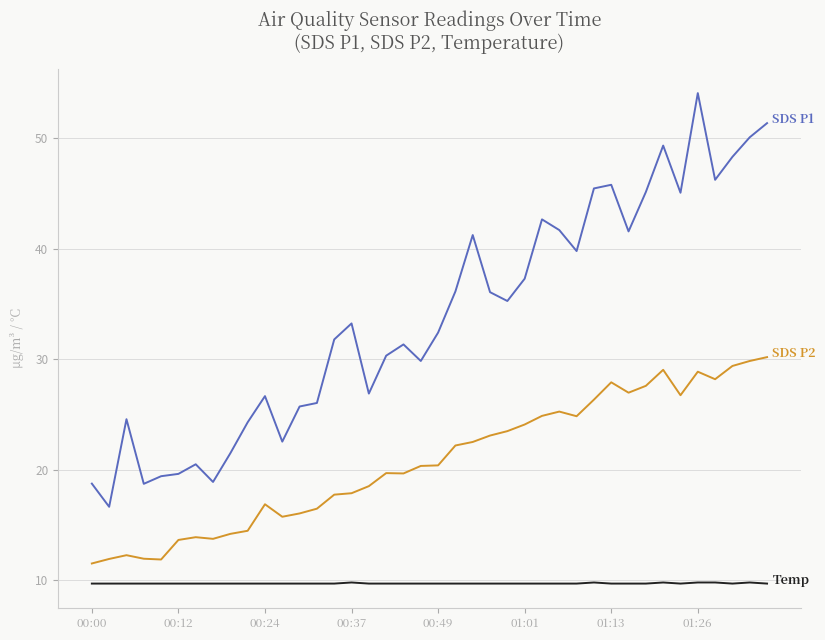

What is the greatest value displayed?

54.1